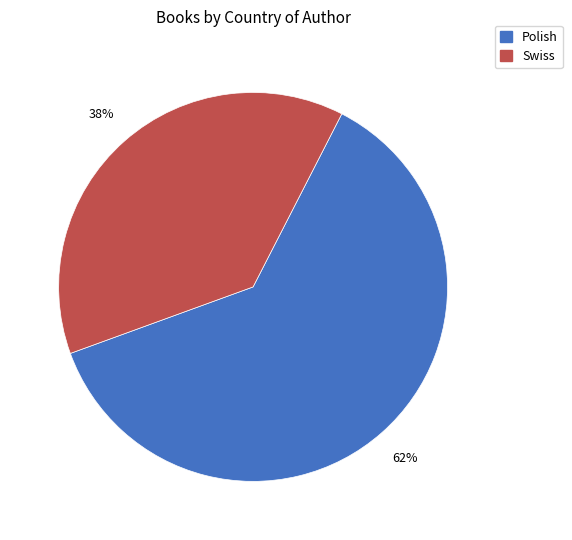

Which slice is the smallest?

Swiss